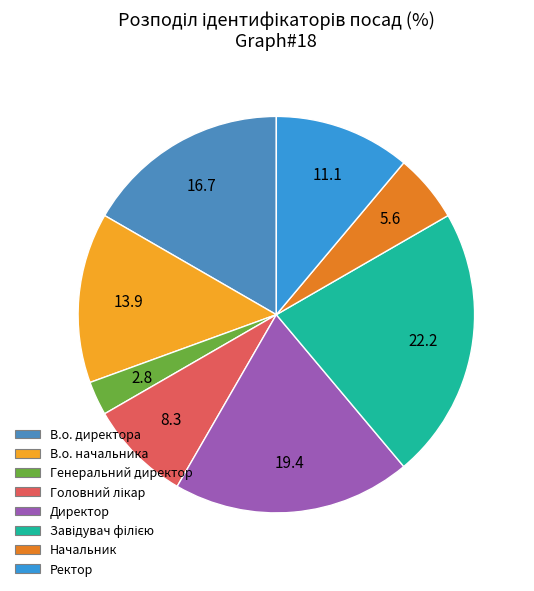

Does any single category account for the majority?

No